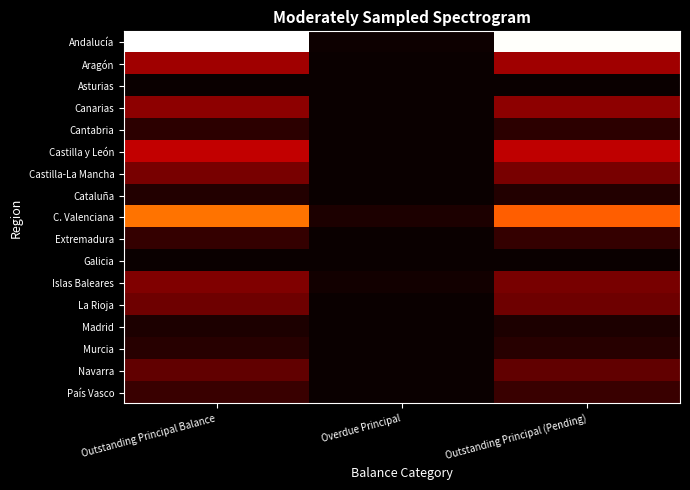

Which series changed the most between Outstanding Principal Balance and Overdue Principal?

Andalucía